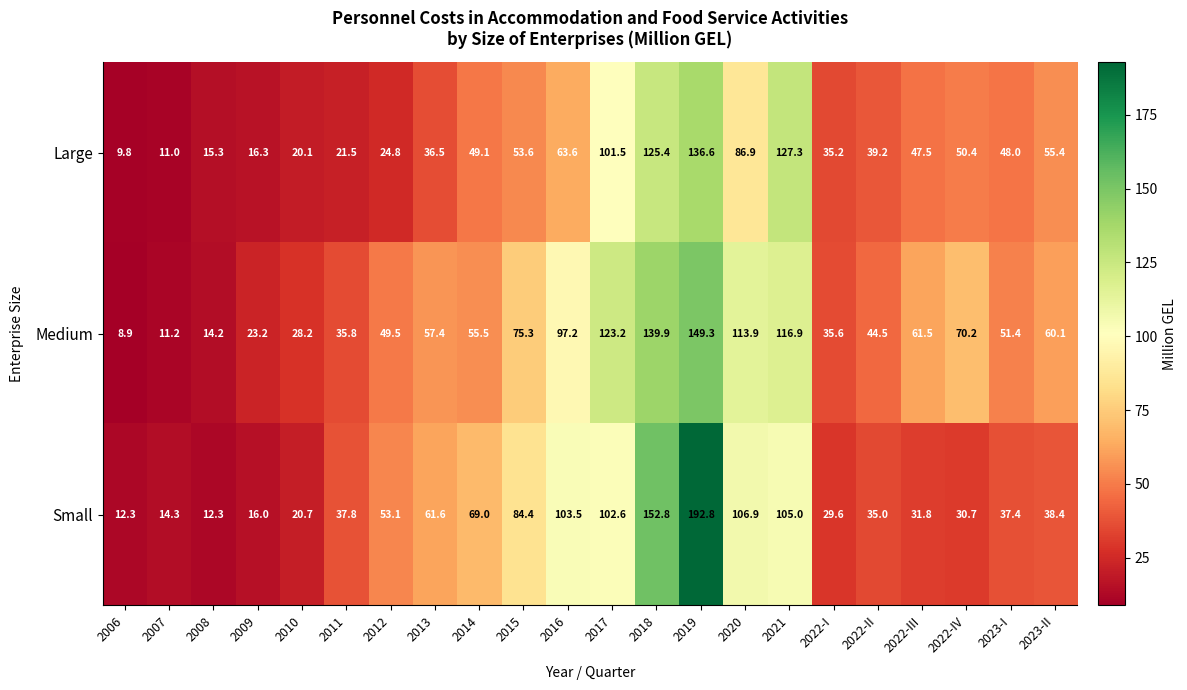

True or false: Medium has a value of 61.5 at 2022-III.

True